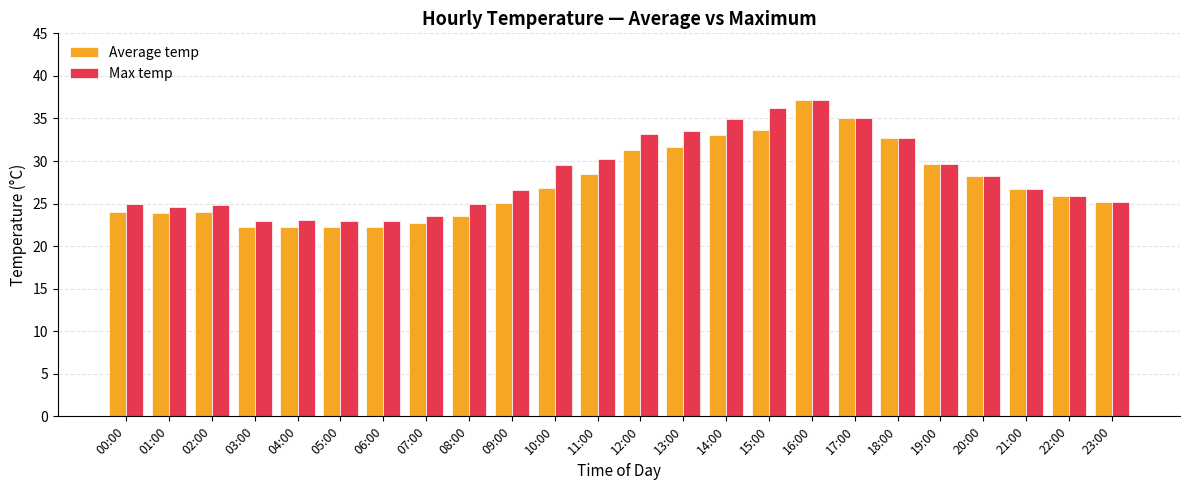

Which series has the largest total across all categories?

Max temp